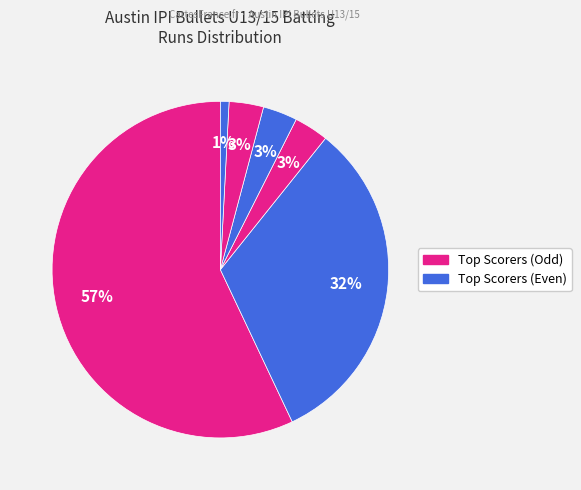

Rank the categories by value from lowest to highest.

Krishay Bhat, Shubh Sharma, Karthikeya S, Vivvan Jain, Rutvik Madadi, Shoumik R